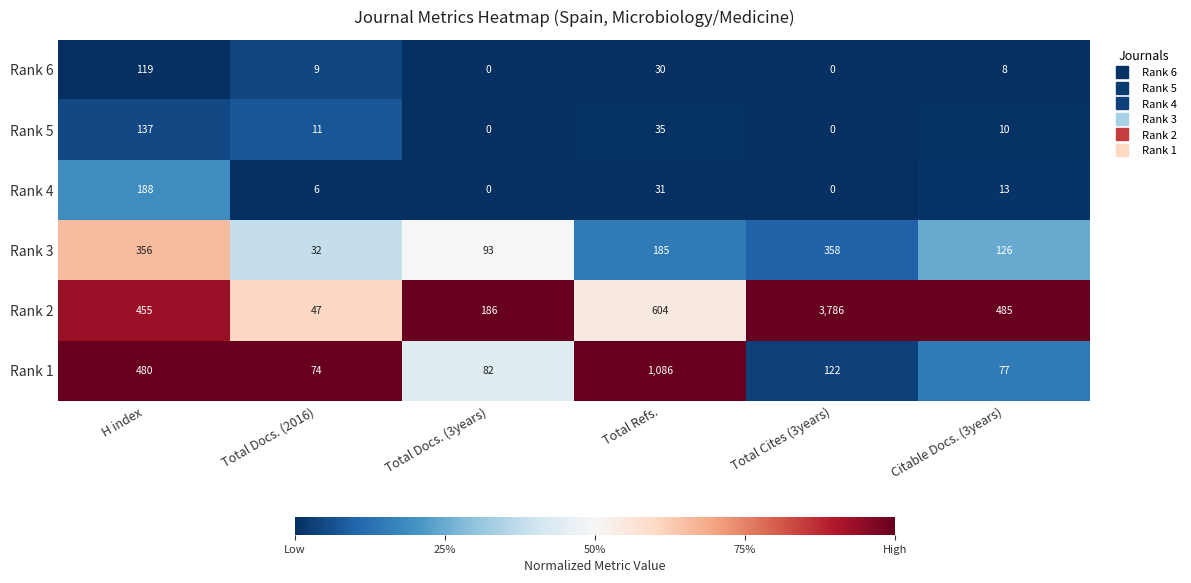

Where is Rank 6 nearest to the value 59?

Total Refs.